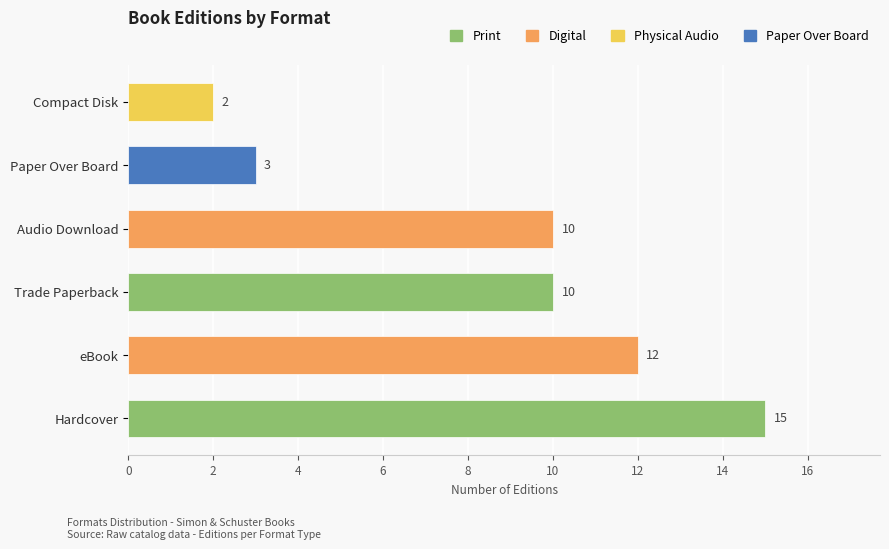

Reading bottom to top, extract all data points from this chart.

Hardcover=15	eBook=12	Trade Paperback=10	Audio Download=10	Paper Over Board=3	Compact Disk=2